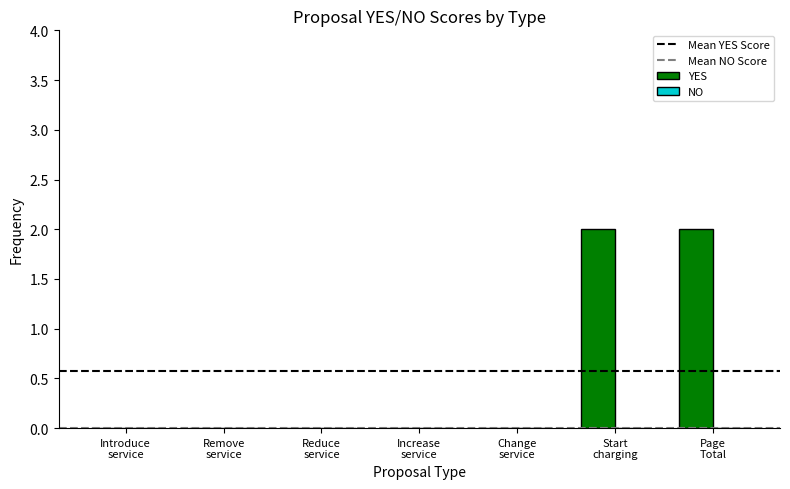

What is the sum of all values?

4